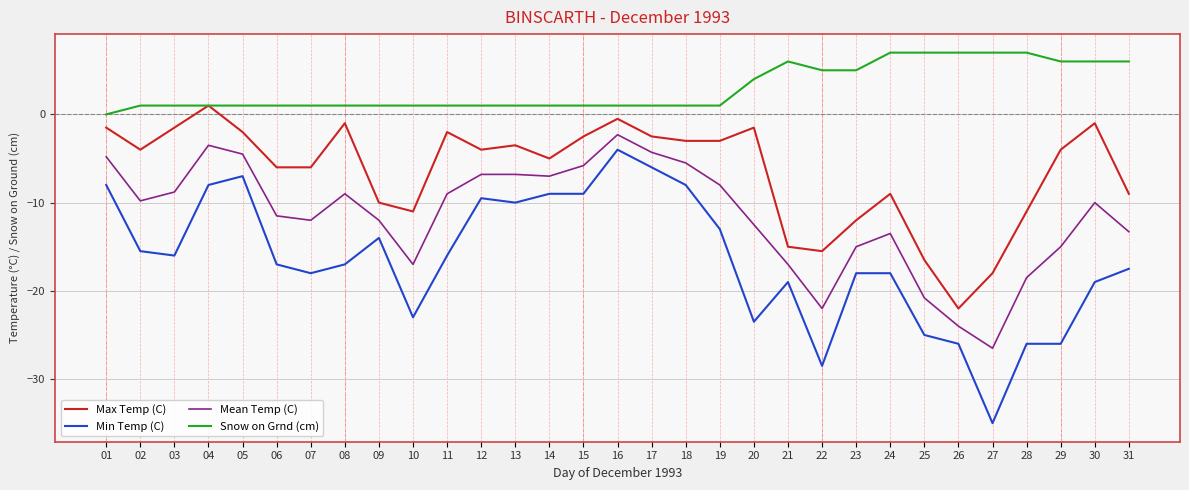

The value of Snow on Grnd (cm) at 29 is 10.2. True or false?

False